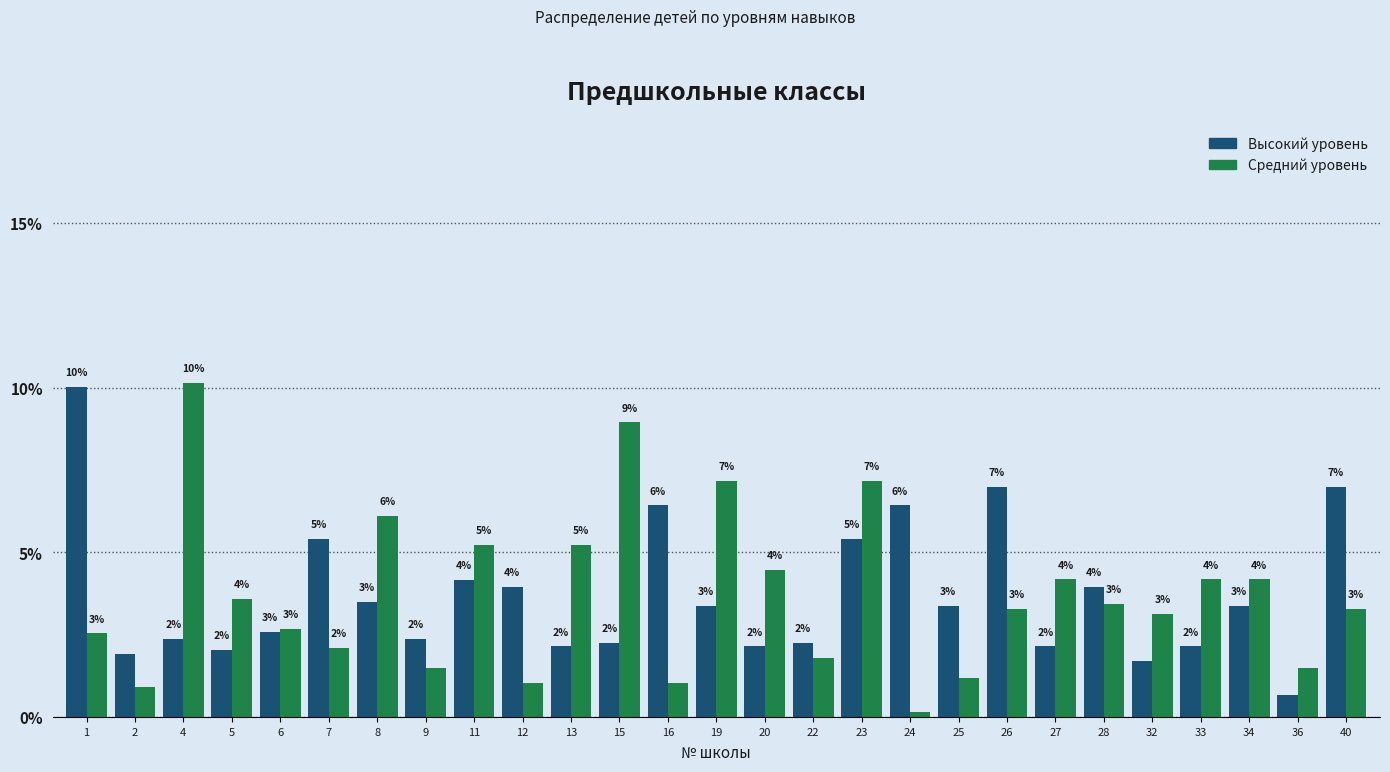

How many bars are there in total?

54